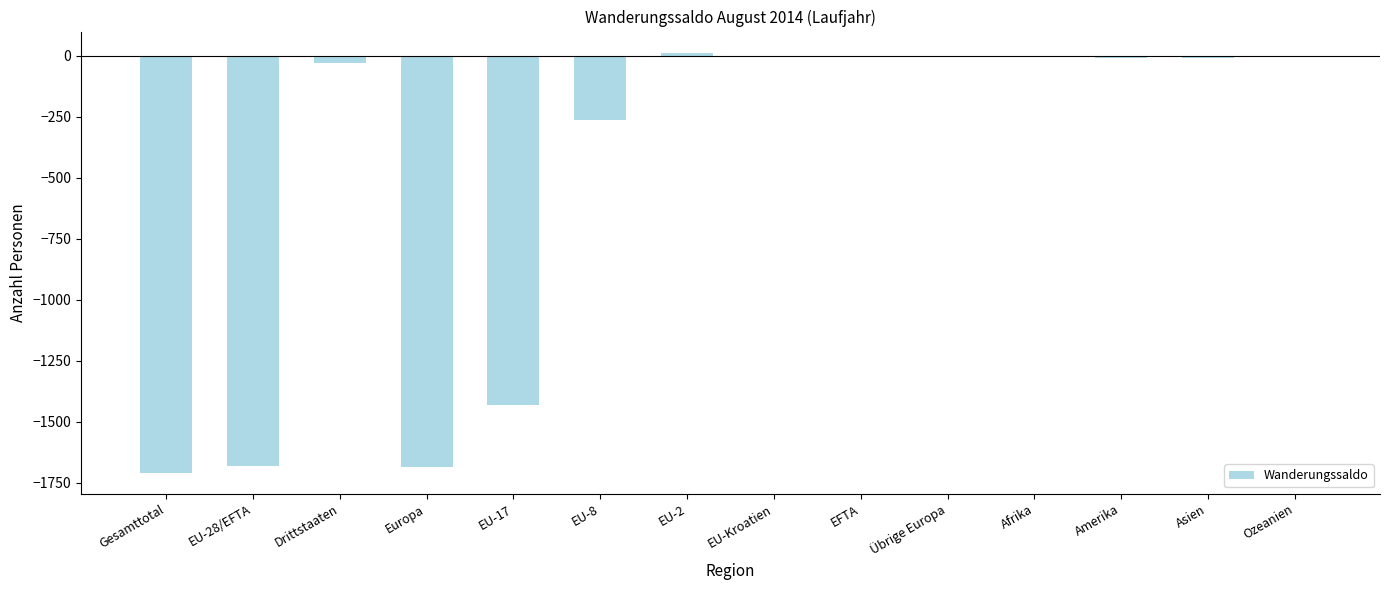

Count the number of values greater than -8.

6